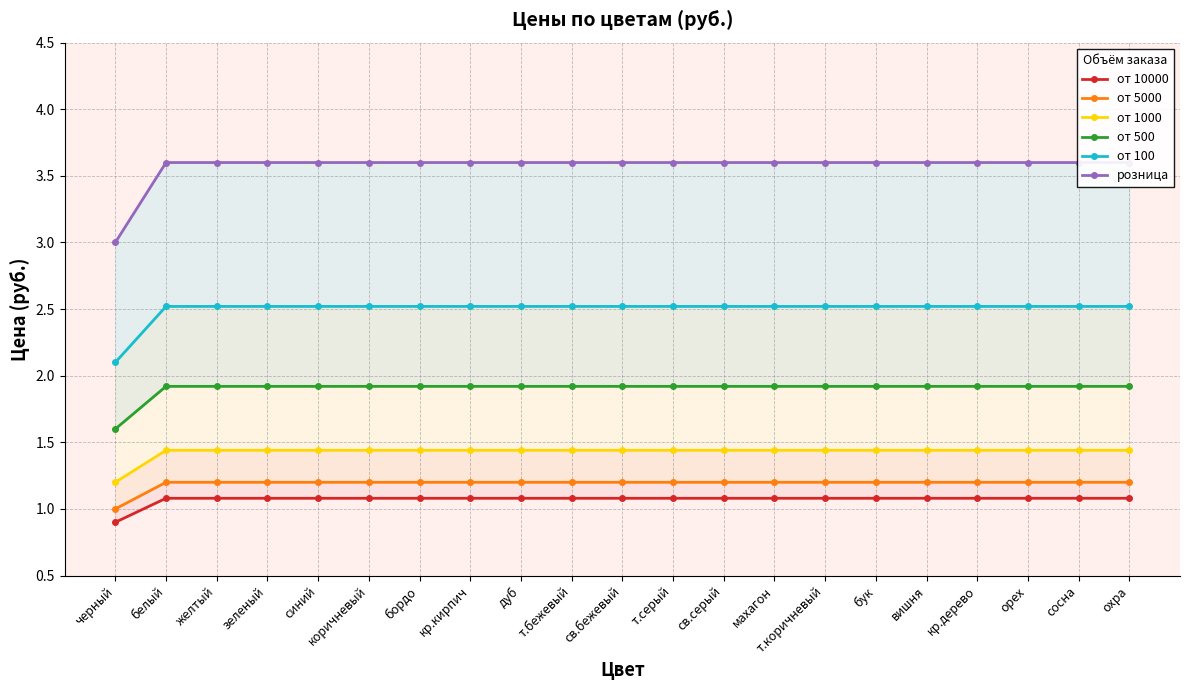

Reading left to right, transcribe all the data shown in this chart.

от 10000: 0.9	1.1	1.1	1.1	1.1	1.1	1.1	1.1	1.1	1.1	1.1	1.1	1.1	1.1	1.1	1.1	1.1	1.1	1.1	1.1	1.1
от 5000: 1.0	1.2	1.2	1.2	1.2	1.2	1.2	1.2	1.2	1.2	1.2	1.2	1.2	1.2	1.2	1.2	1.2	1.2	1.2	1.2	1.2
от 1000: 1.2	1.4	1.4	1.4	1.4	1.4	1.4	1.4	1.4	1.4	1.4	1.4	1.4	1.4	1.4	1.4	1.4	1.4	1.4	1.4	1.4
от 500: 1.6	1.9	1.9	1.9	1.9	1.9	1.9	1.9	1.9	1.9	1.9	1.9	1.9	1.9	1.9	1.9	1.9	1.9	1.9	1.9	1.9
от 100: 2.1	2.5	2.5	2.5	2.5	2.5	2.5	2.5	2.5	2.5	2.5	2.5	2.5	2.5	2.5	2.5	2.5	2.5	2.5	2.5	2.5
розница: 3.0	3.6	3.6	3.6	3.6	3.6	3.6	3.6	3.6	3.6	3.6	3.6	3.6	3.6	3.6	3.6	3.6	3.6	3.6	3.6	3.6